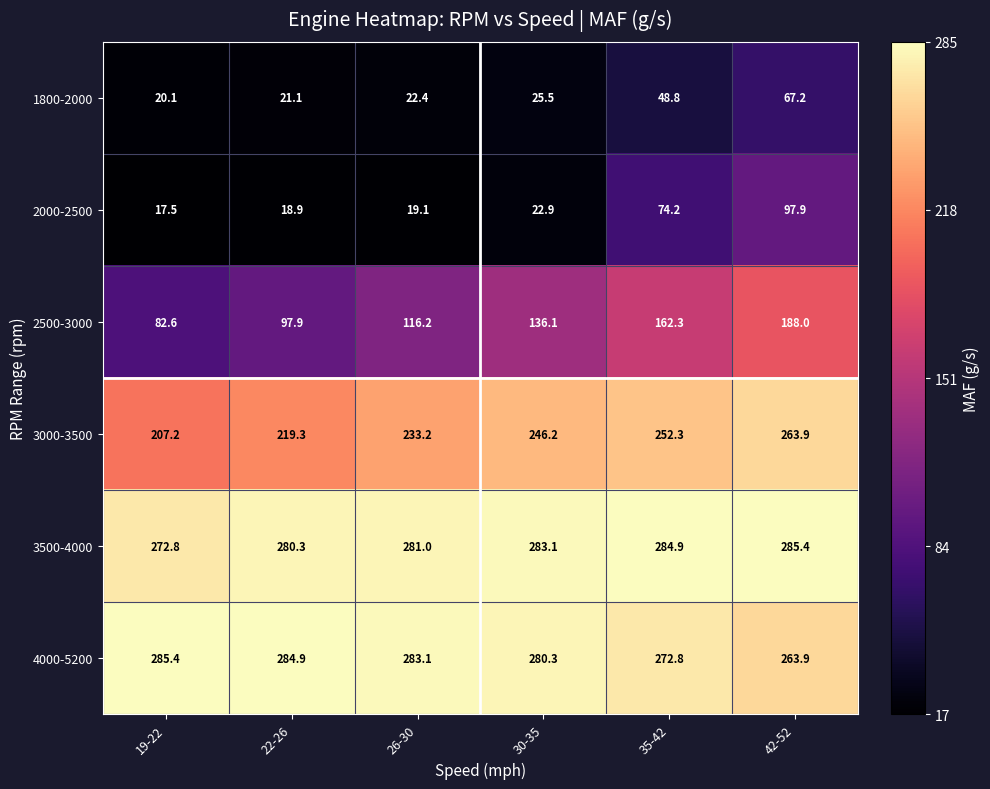

Where is 2500-3000 nearest to the value 135?

30-35